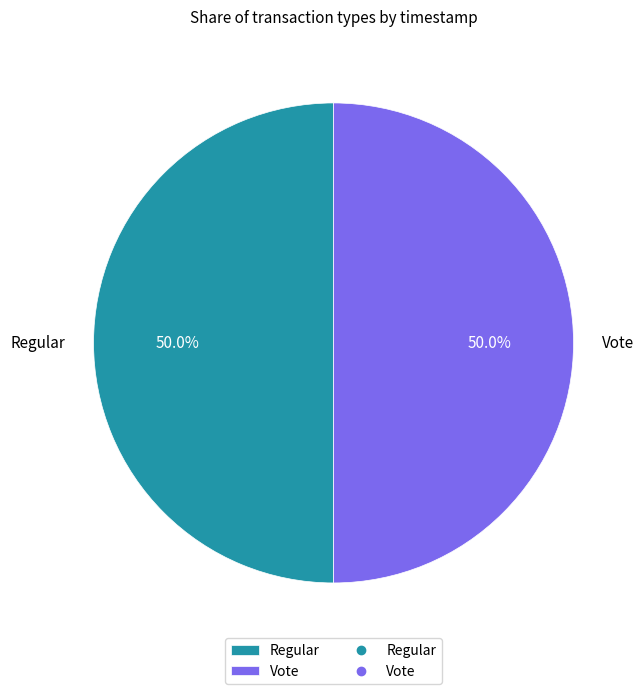

What is the ratio of the value at Vote to the value at Regular?

1.0